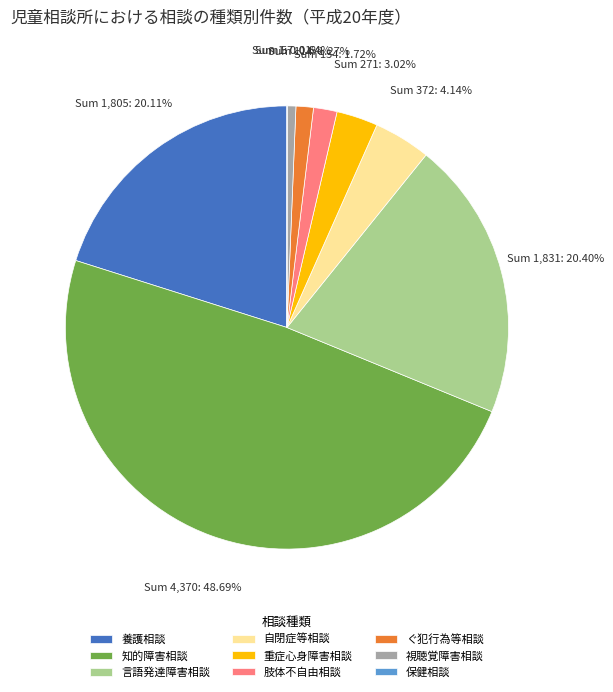

Is it true that 視聴覚障害相談 is 1% of the pie?

True